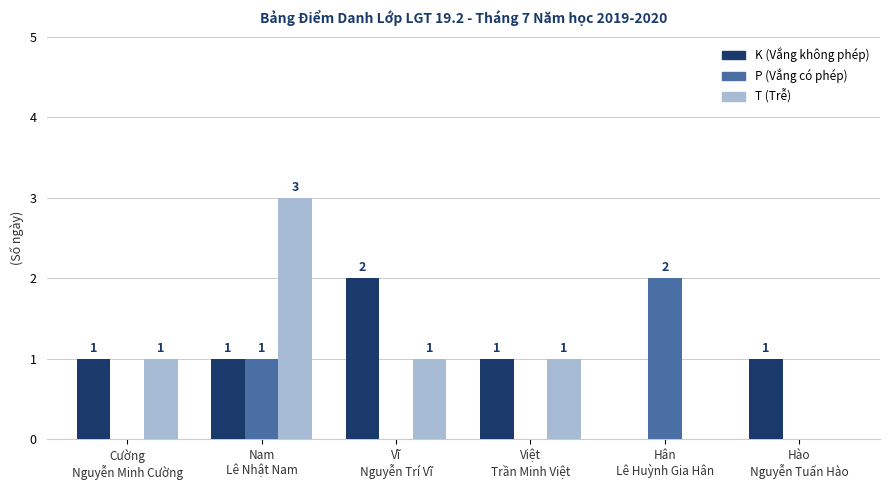

What is the sum of all P (Vắng có phép) values?

3